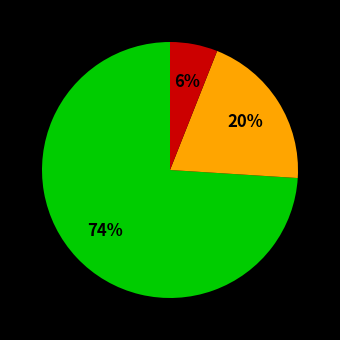

How many segments does this pie chart have?

3